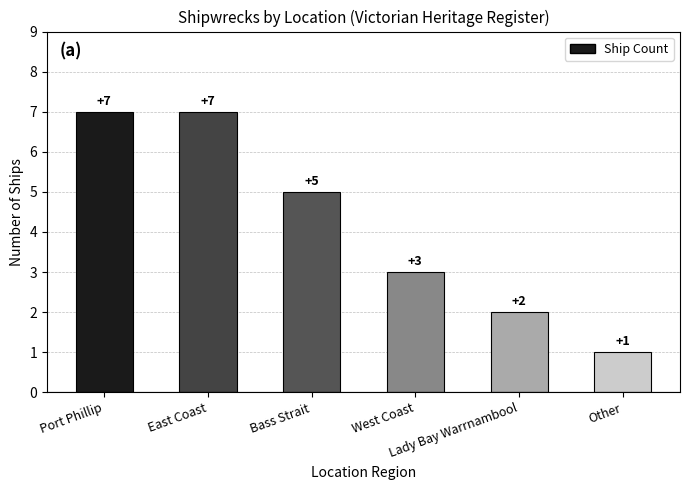

Count the values in the range 2 to 7.

5